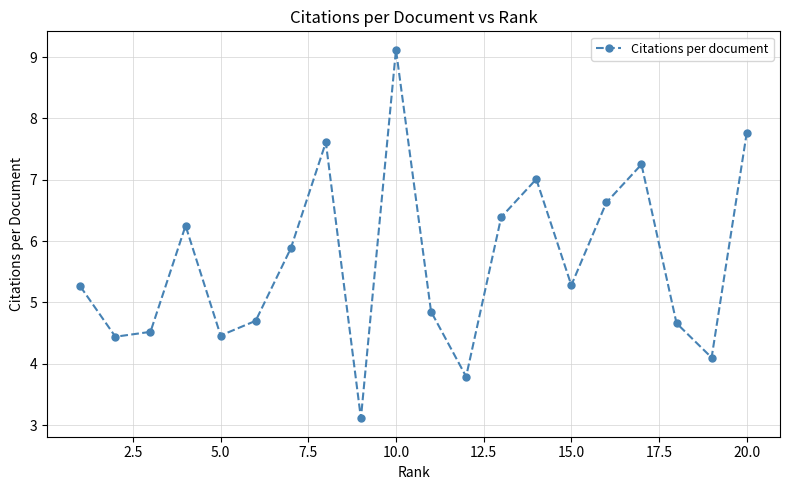

What is the smallest value displayed?

3.1